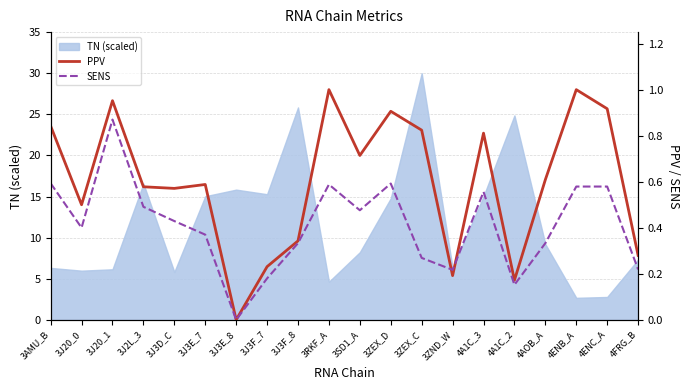

True or false: TN (scaled) has a value of 15.3 at 3J3F_7.

True